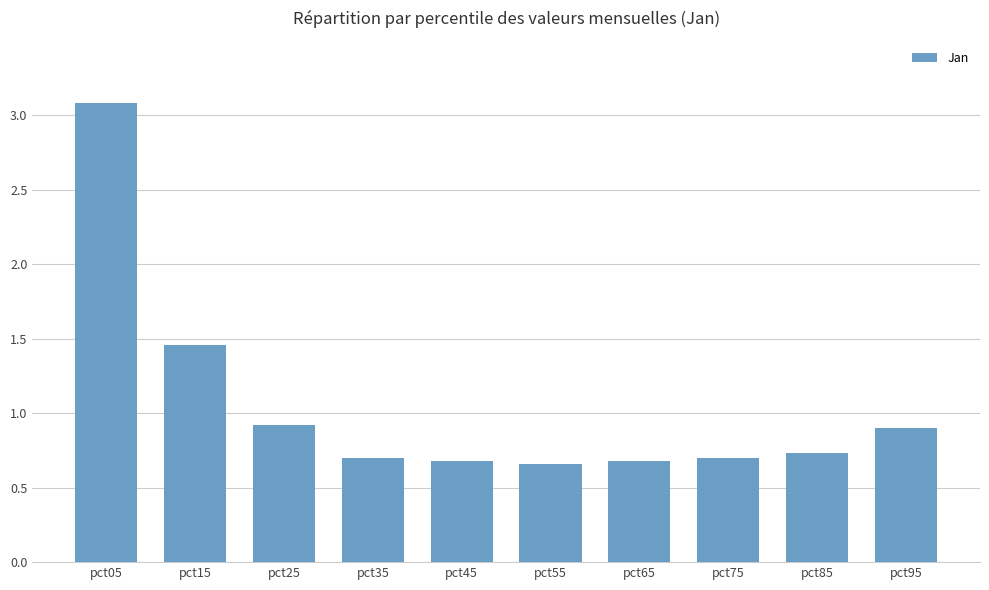

The value at pct75 is 0.4. True or false?

False